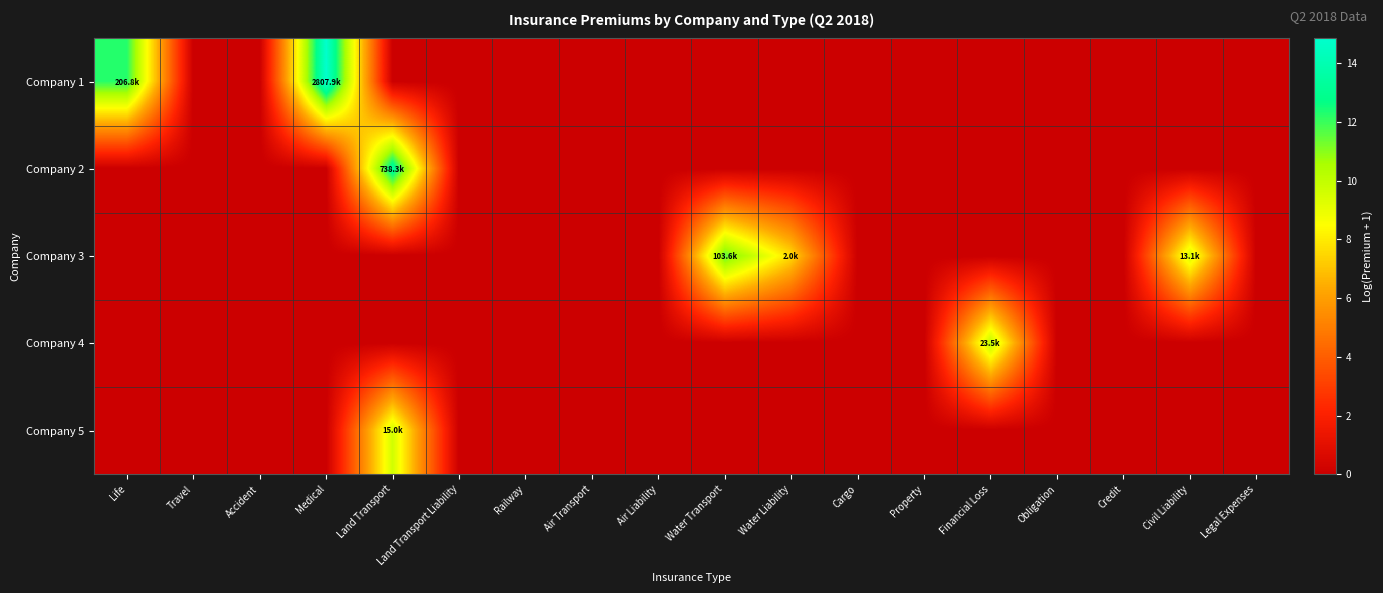

Reading left to right, what are all the values shown in this chart?

Company 1: Life=12.2	Travel=0.0	Accident=0.0	Medical=14.8	Land Transport=0.0	Land Transport Liability=0.0	Railway=0.0	Air Transport=0.0	Air Liability=0.0	Water Transport=0.0	Water Liability=0.0	Cargo=0.0	Property=0.0	Financial Loss=0.0	Obligation=0.0	Credit=0.0	Civil Liability=0.0	Legal Expenses=0.0
Company 2: Life=0.0	Travel=0.0	Accident=0.0	Medical=0.0	Land Transport=13.5	Land Transport Liability=0.0	Railway=0.0	Air Transport=0.0	Air Liability=0.0	Water Transport=0.0	Water Liability=0.0	Cargo=0.0	Property=0.0	Financial Loss=0.0	Obligation=0.0	Credit=0.0	Civil Liability=0.0	Legal Expenses=0.0
Company 3: Life=0.0	Travel=0.0	Accident=0.0	Medical=0.0	Land Transport=0.0	Land Transport Liability=0.0	Railway=0.0	Air Transport=0.0	Air Liability=0.0	Water Transport=11.5	Water Liability=7.6	Cargo=0.0	Property=0.0	Financial Loss=0.0	Obligation=0.0	Credit=0.0	Civil Liability=9.5	Legal Expenses=0.0
Company 4: Life=0.0	Travel=0.0	Accident=0.0	Medical=0.0	Land Transport=0.0	Land Transport Liability=0.0	Railway=0.0	Air Transport=0.0	Air Liability=0.0	Water Transport=0.0	Water Liability=0.0	Cargo=0.0	Property=0.0	Financial Loss=10.1	Obligation=0.0	Credit=0.0	Civil Liability=0.0	Legal Expenses=0.0
Company 5: Life=0.0	Travel=0.0	Accident=0.0	Medical=0.0	Land Transport=9.6	Land Transport Liability=0.0	Railway=0.0	Air Transport=0.0	Air Liability=0.0	Water Transport=0.0	Water Liability=0.0	Cargo=0.0	Property=0.0	Financial Loss=0.0	Obligation=0.0	Credit=0.0	Civil Liability=0.0	Legal Expenses=0.0